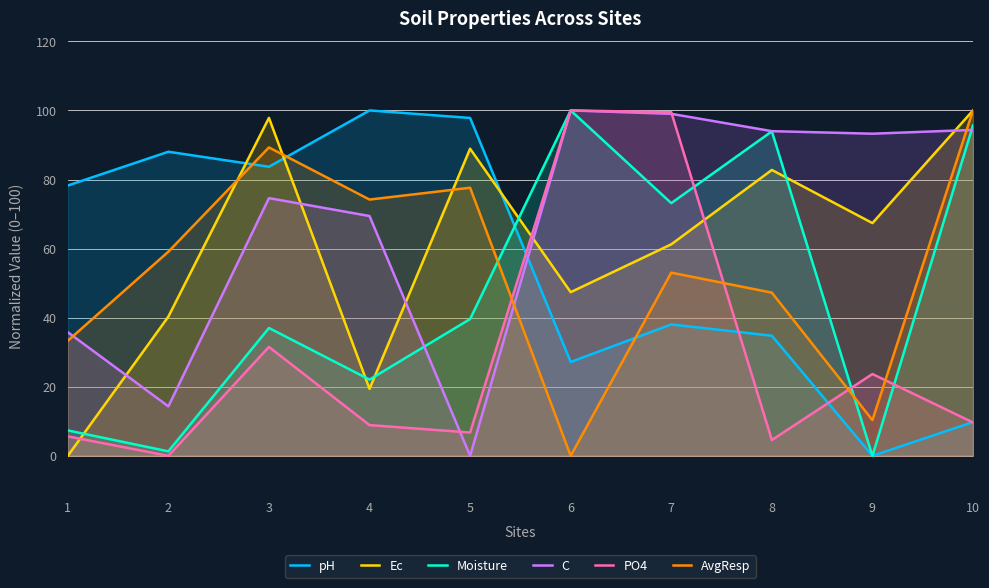

True or false: C has a value of 110.9 at 3.

False